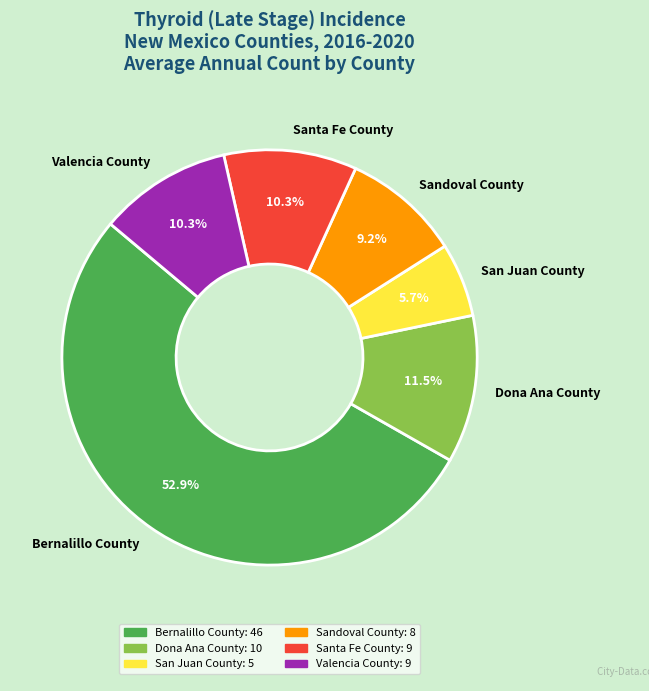

How many slices are in this pie chart?

6